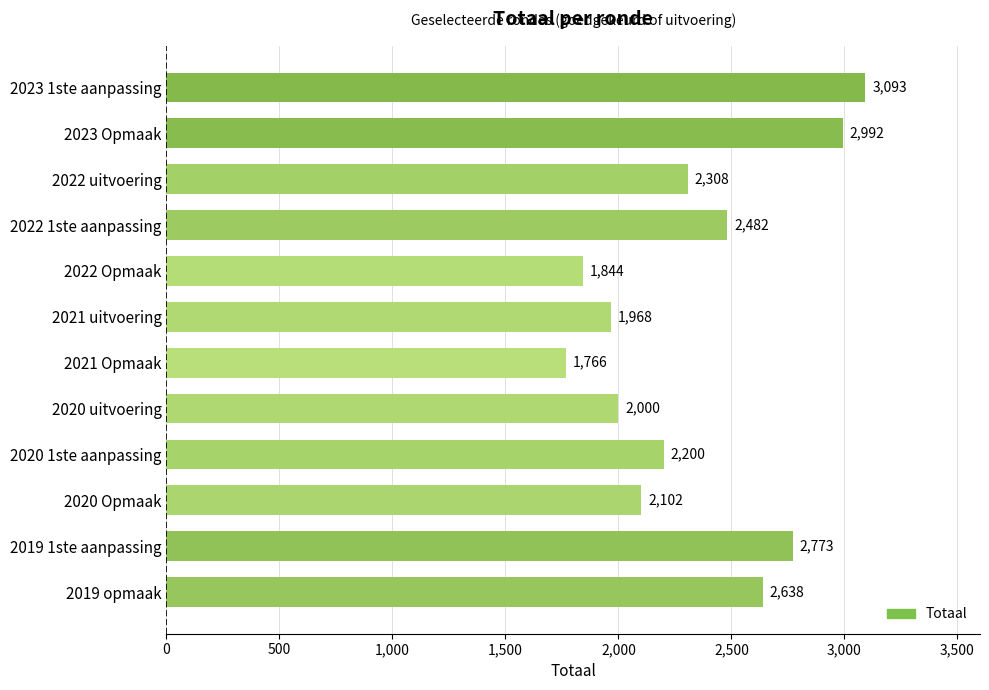

Which label corresponds to the smallest value in the chart?

2021 Opmaak